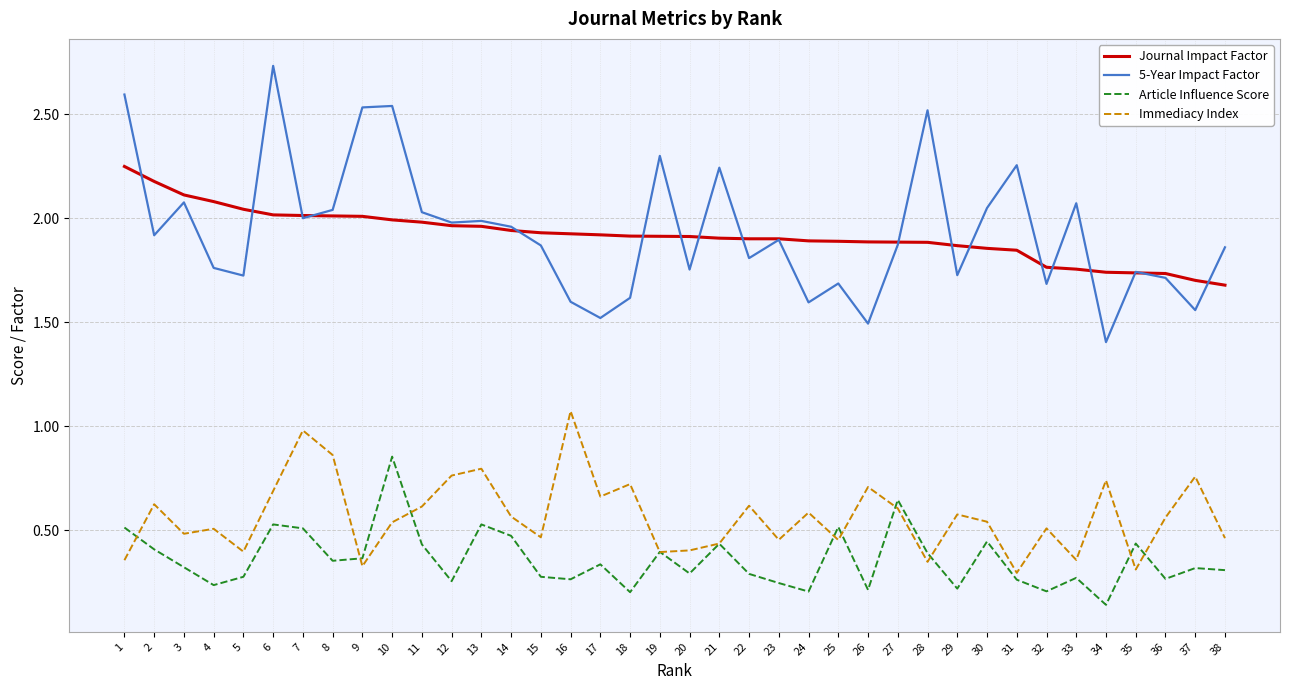

What is the total value across all series at 13?

5.3